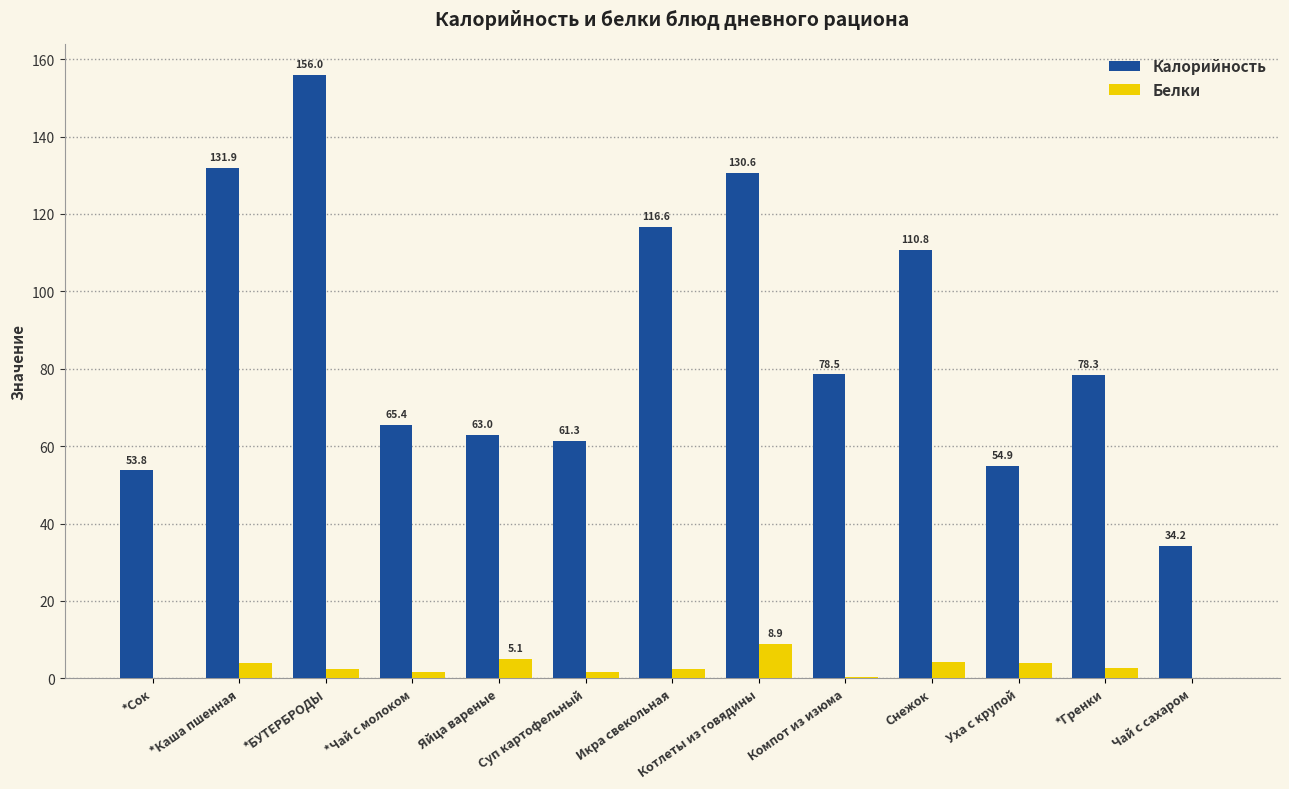

Where does the Калорийность series first go above 78?

*Каша пшенная